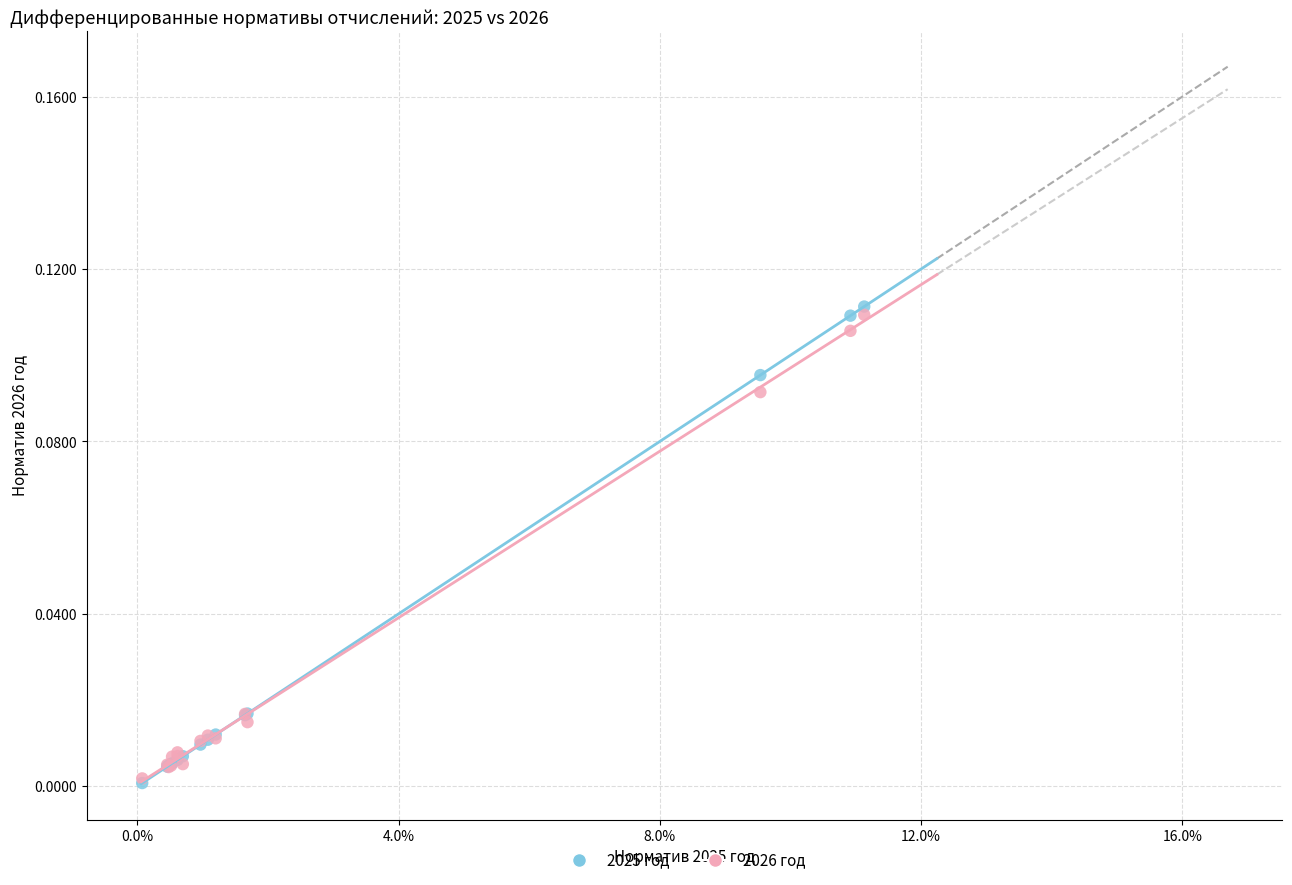

Which series has the largest Y range (max minus min)?

2025 год